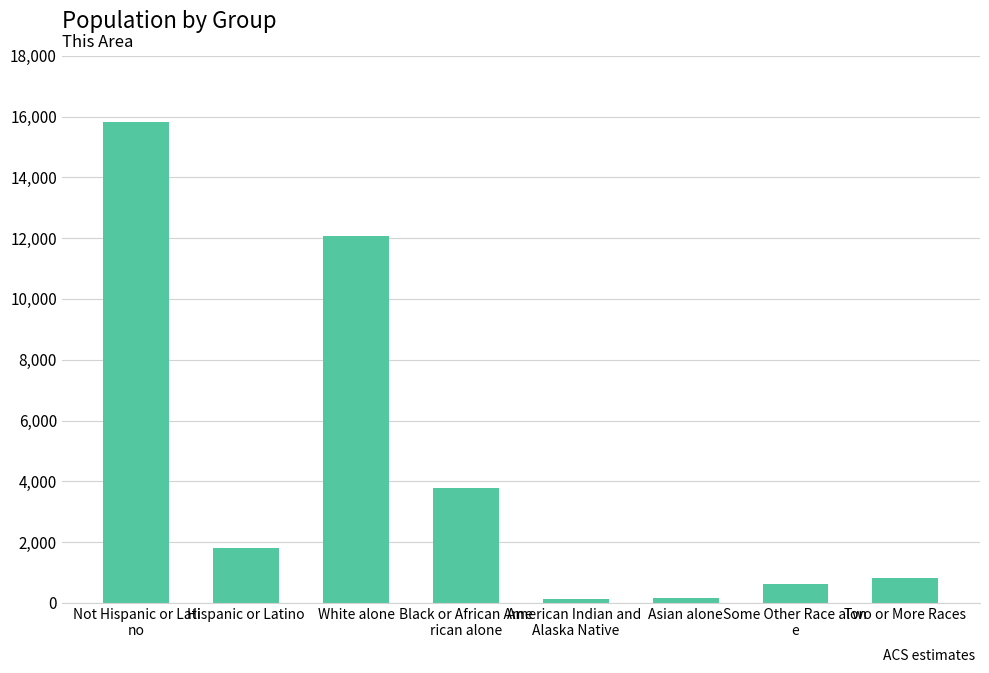

Does the chart contain any negative values?

No